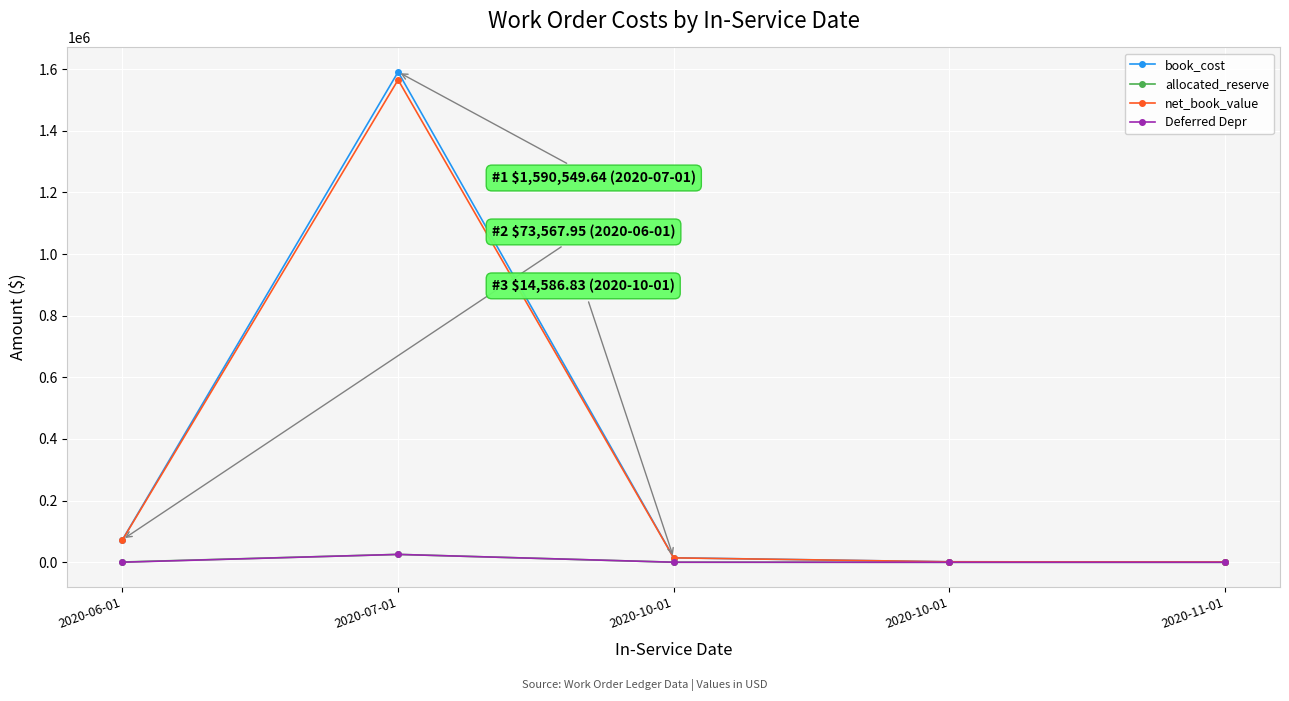

What is the label of the 1st point from the right?

2020-11-01